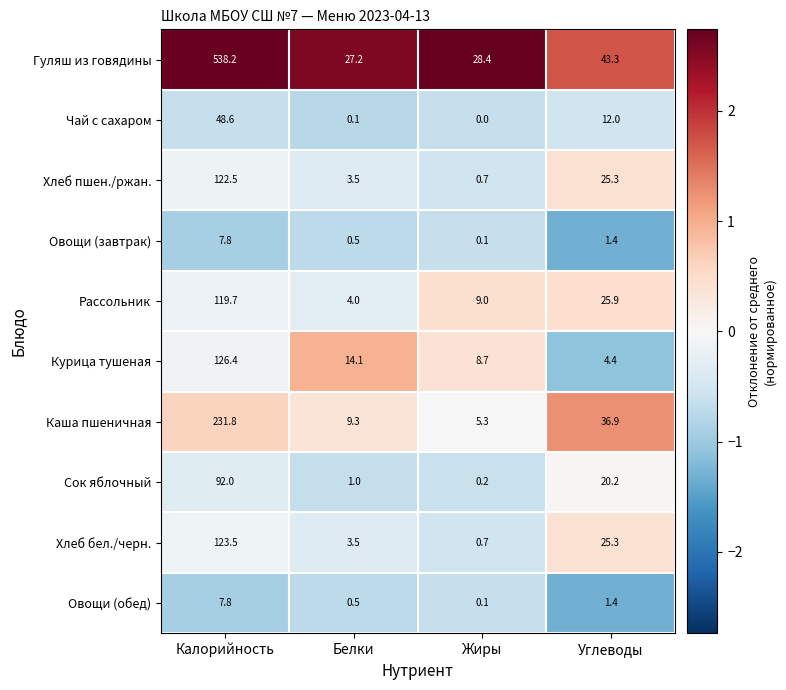

What is the difference between the maximum and minimum values in the Гуляш из говядины series?

511.0